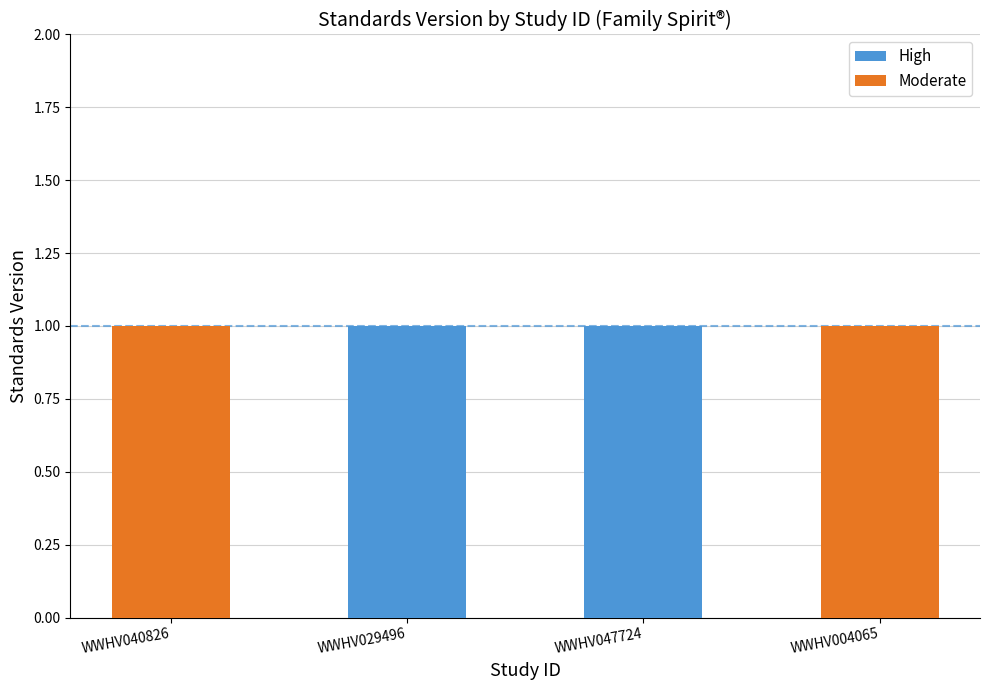

What is the difference between the maximum and minimum values in the Moderate series?

1